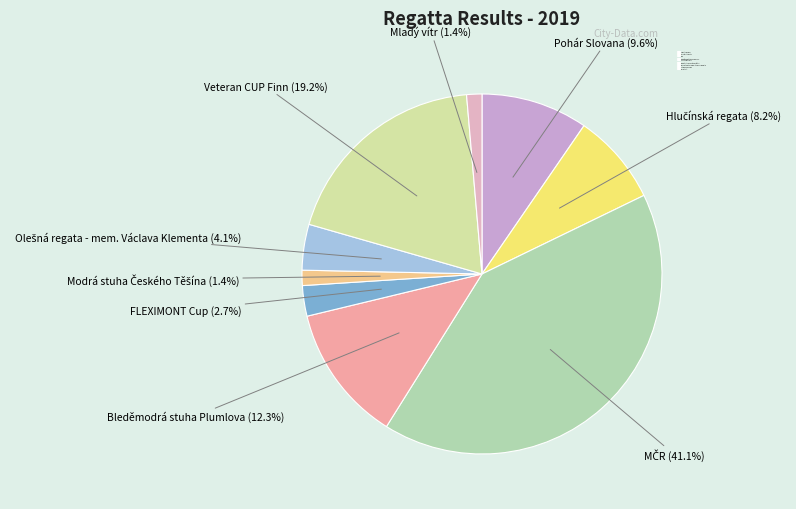

Between FLEXIMONT Cup and Veteran CUP Finn, which is larger?

Veteran CUP Finn